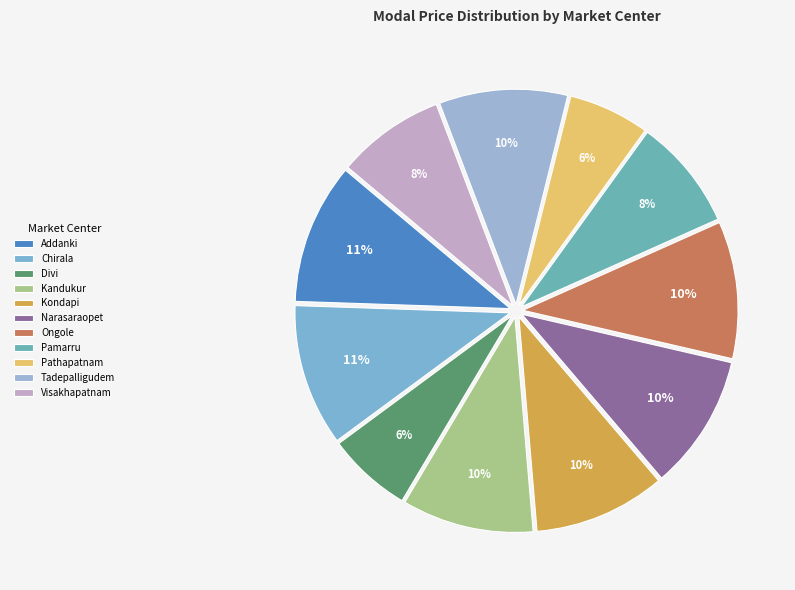

Which slice is the largest?

Chirala